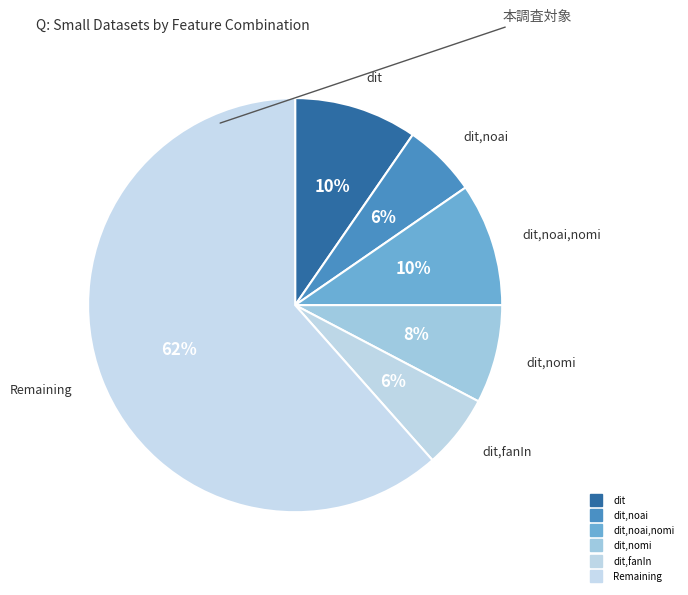

How many segments does this pie chart have?

6